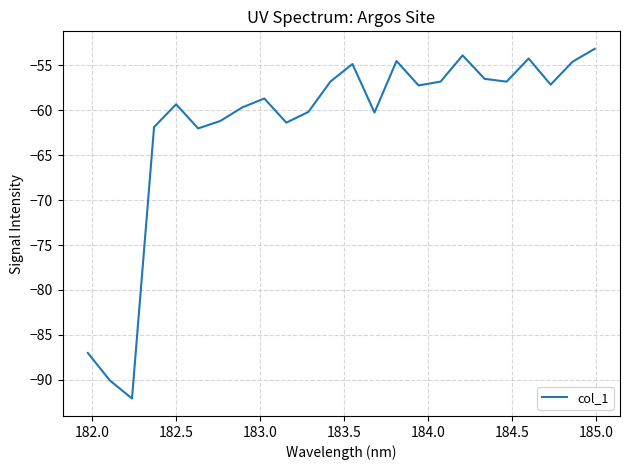

What is the maximum value shown in the chart?

-53.1